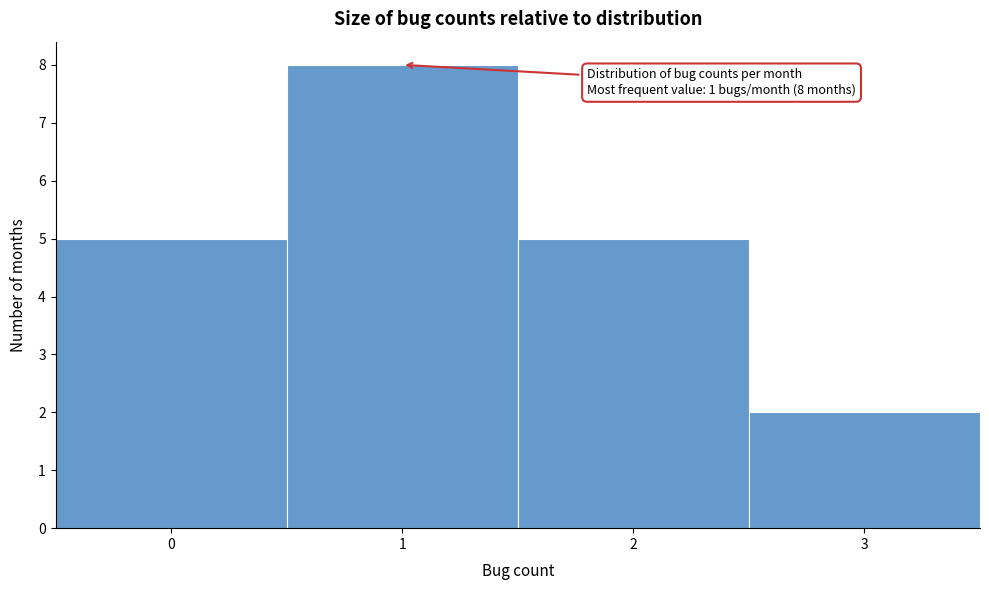

Over which range of the x-axis is the bar tallest?

0.5 to 1.5